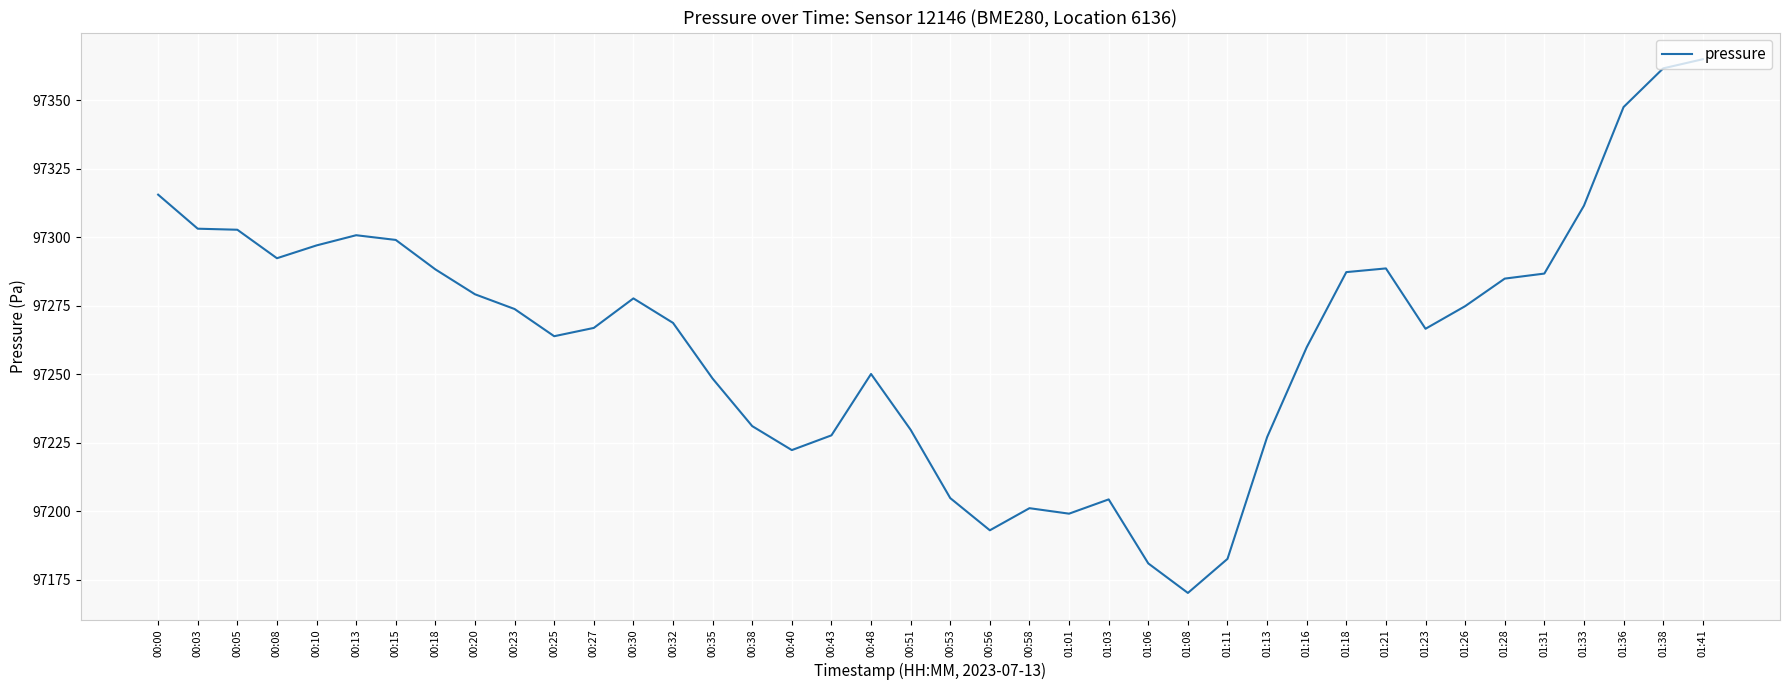

Which has a higher value, 00:00 or 00:27?

00:00